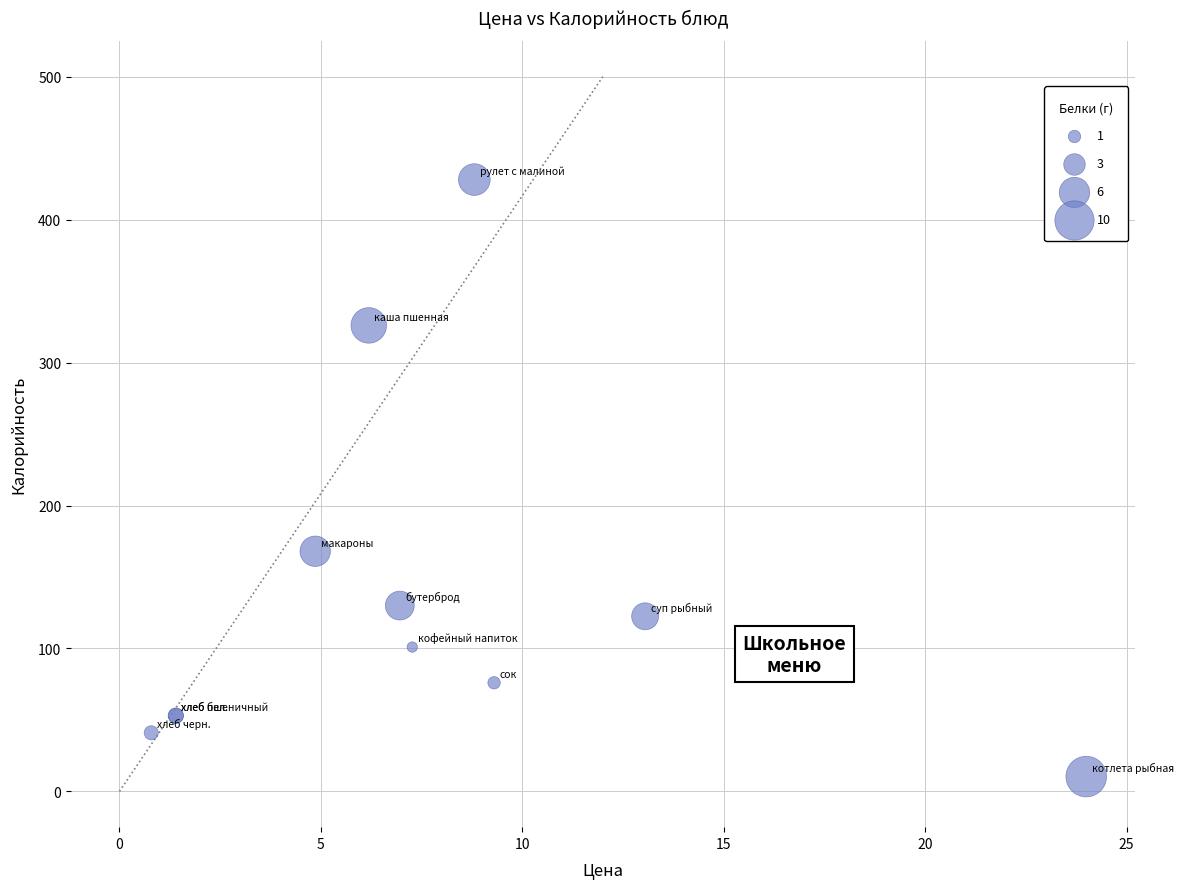

What Y value in the scatter plot is closest to 219?

168.0